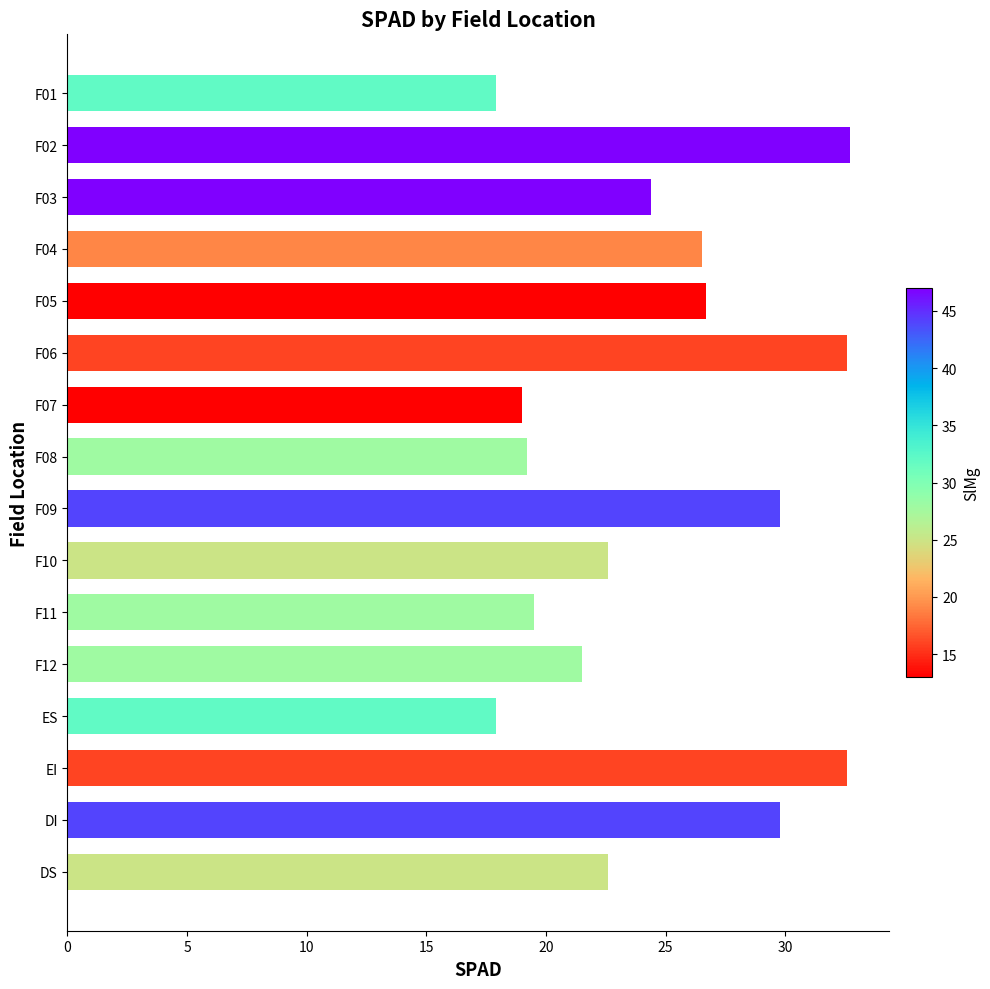

Is it true that the value at ES is 6.7?

False